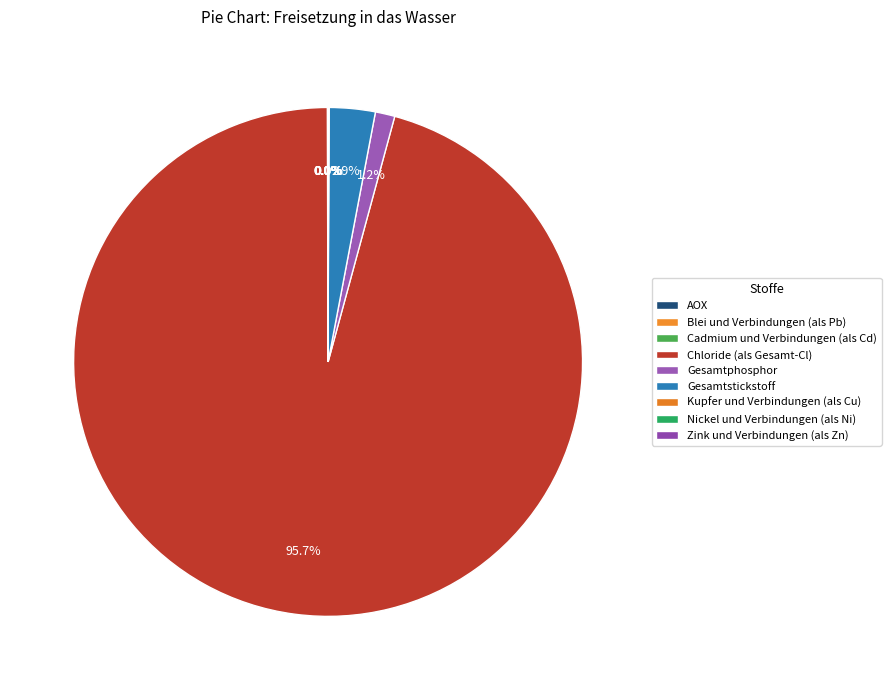

How many slices are in this pie chart?

9